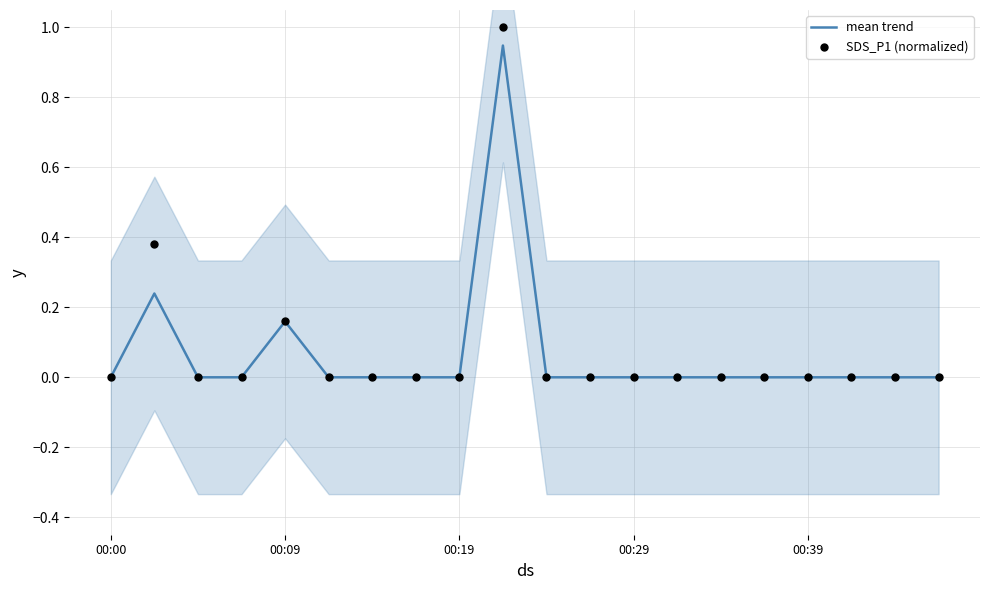

Which series contains the lowest Y value?

mean trend